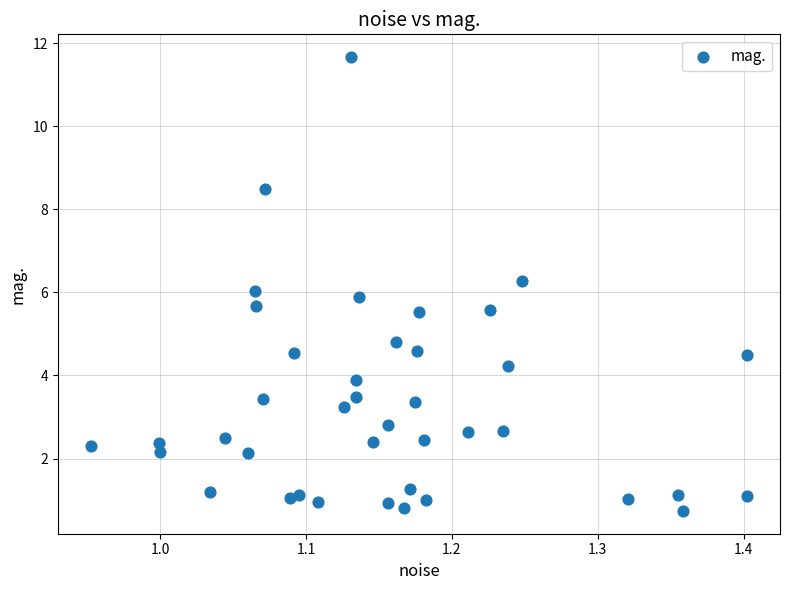

What is the range of Y values (max minus min)?

10.9